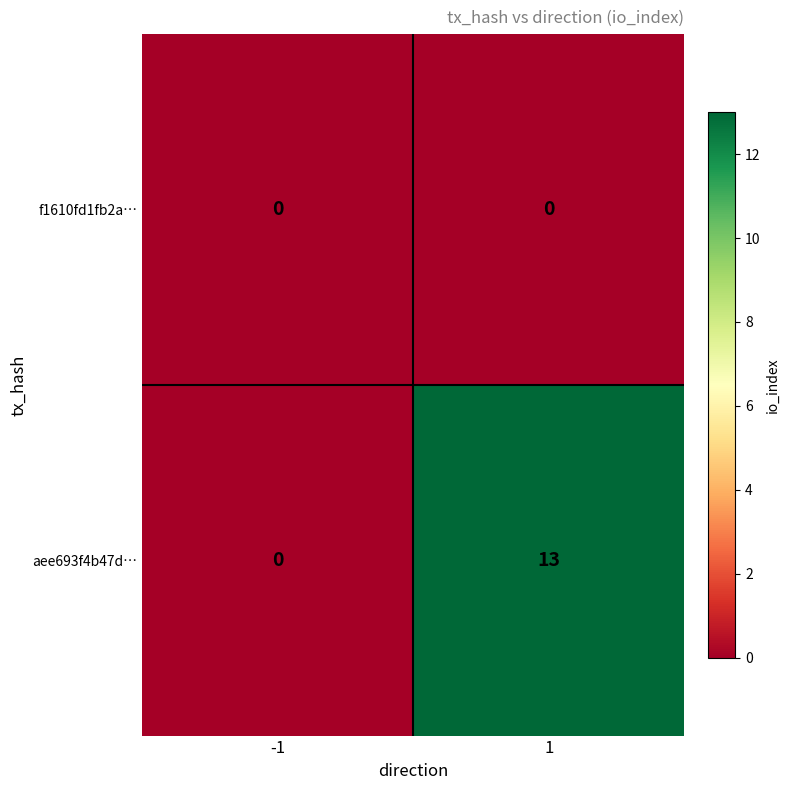

How many series are shown in this chart?

2